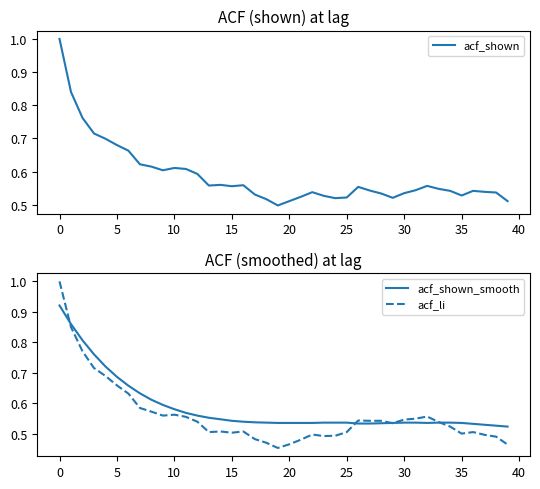

What is the maximum value for acf_li?

1.0